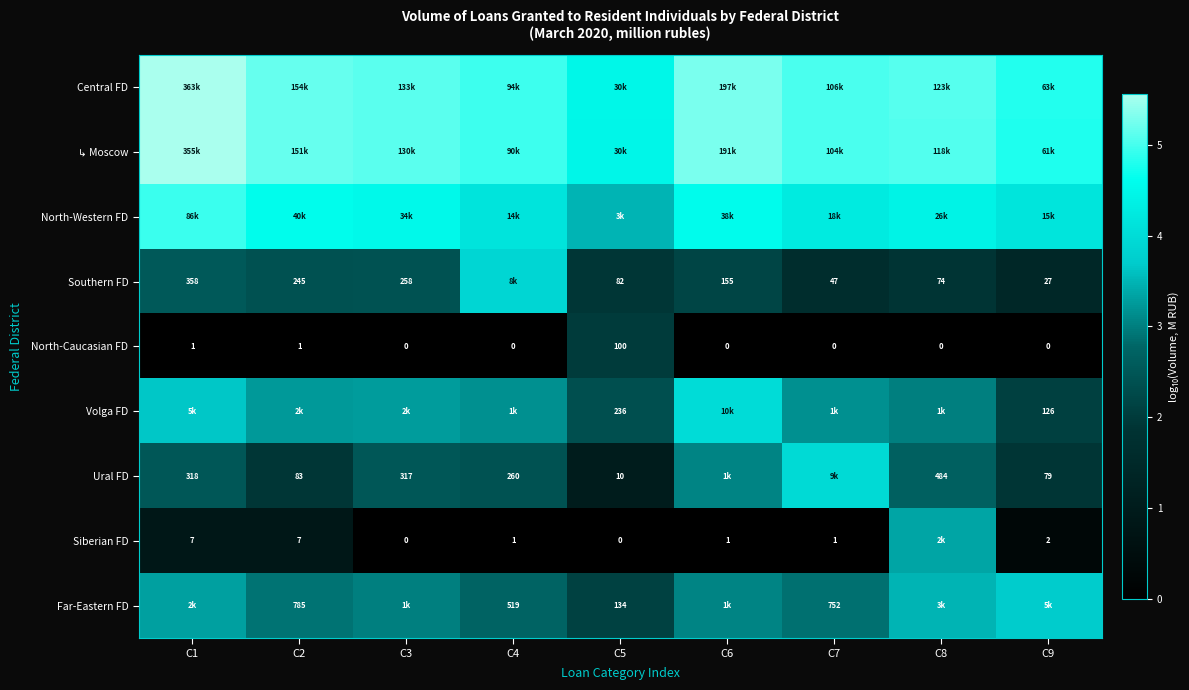

Is the value of Siberian FD at C2 greater than the value of Ural FD at C8?

No